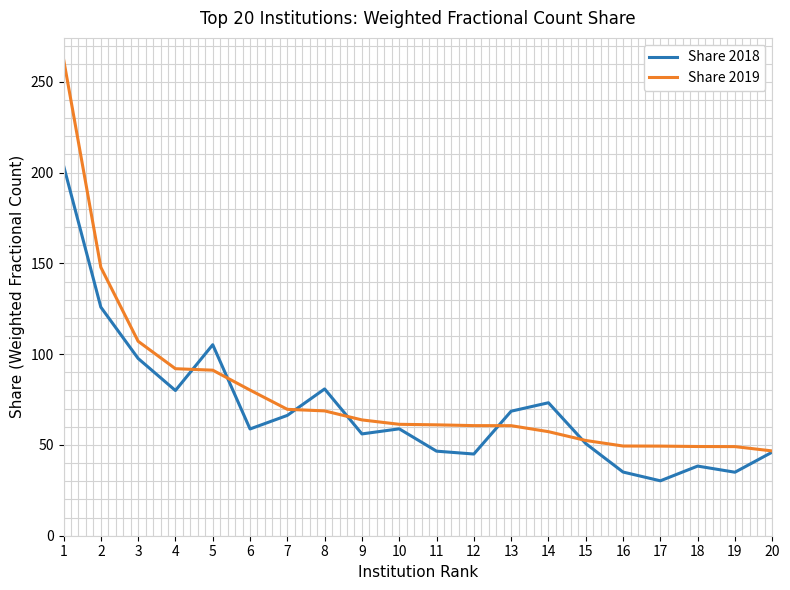

Which category has the lowest value across all series?

17